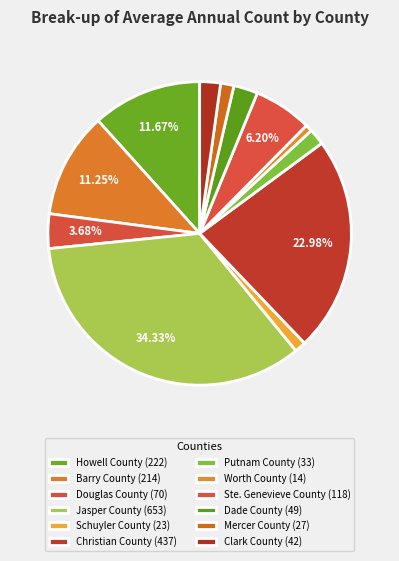

Does Worth County represent more than half of the total?

No